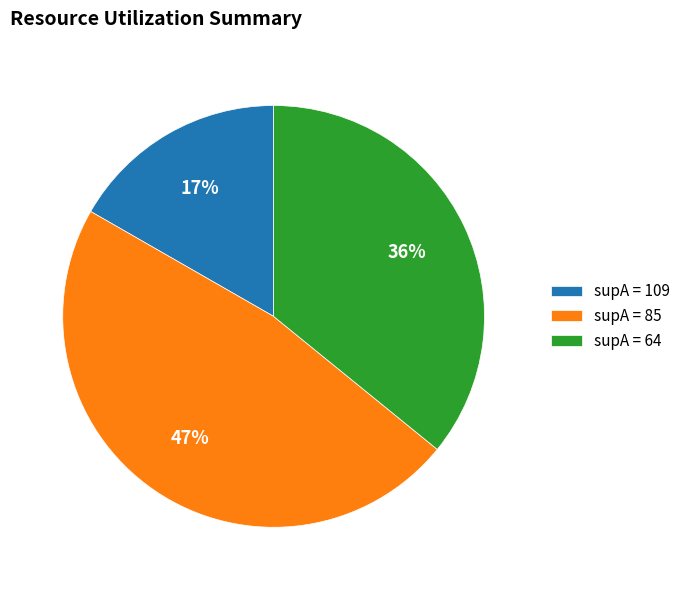

What is the largest slice in the pie chart?

supA = 85